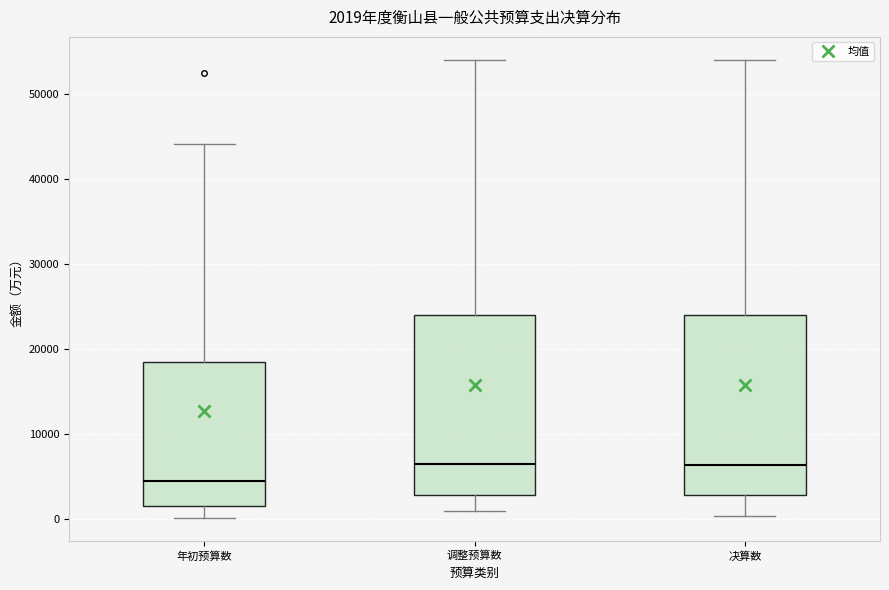

Which box has the lowest median line?

年初预算数